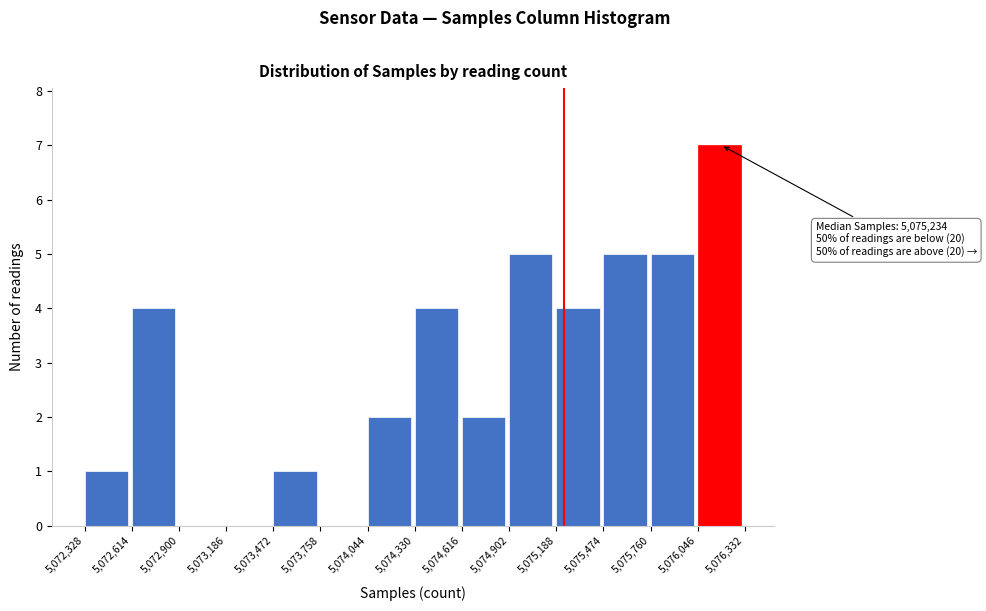

Over which range of the x-axis is the bar tallest?

5,076,046 to 5,076,332